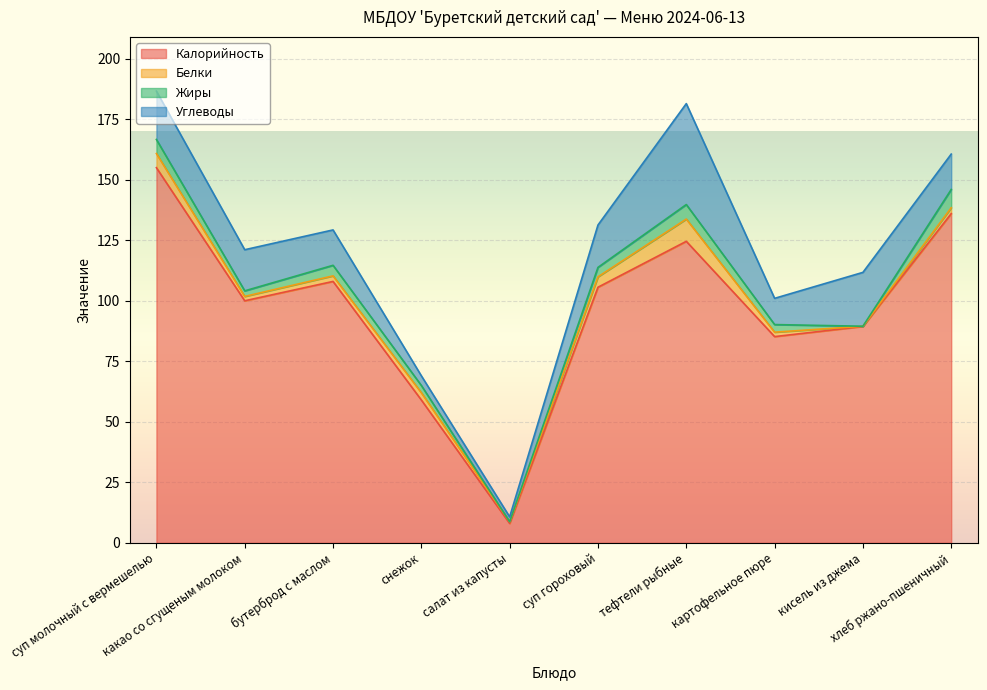

Which series changed the most between суп гороховый and кисель из джема?

Калорийность